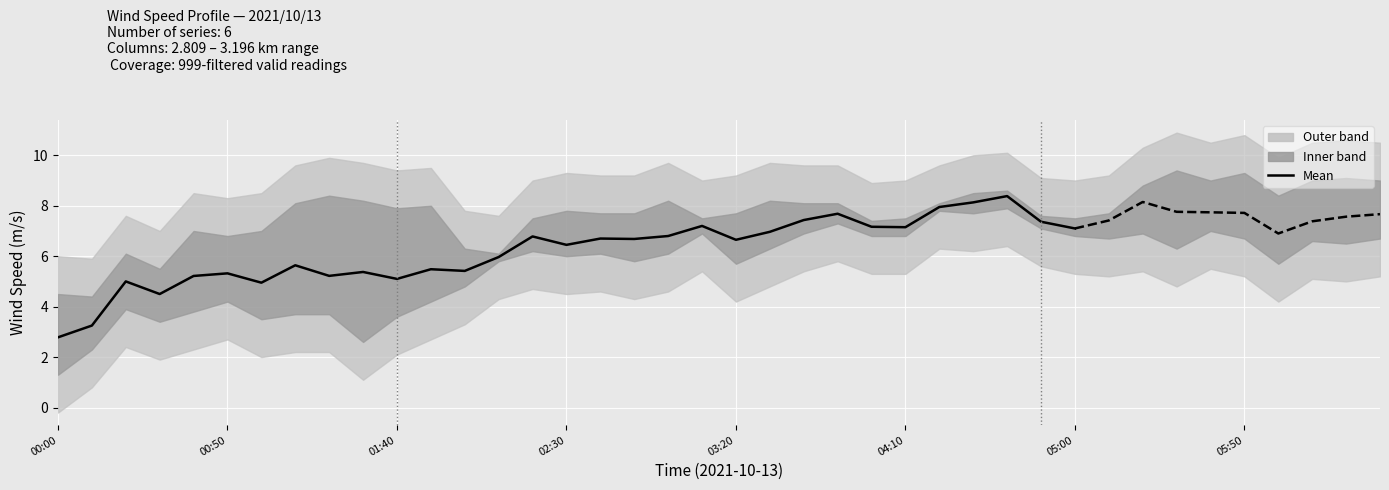

At which category does the chart reach its minimum across all series?

00:00